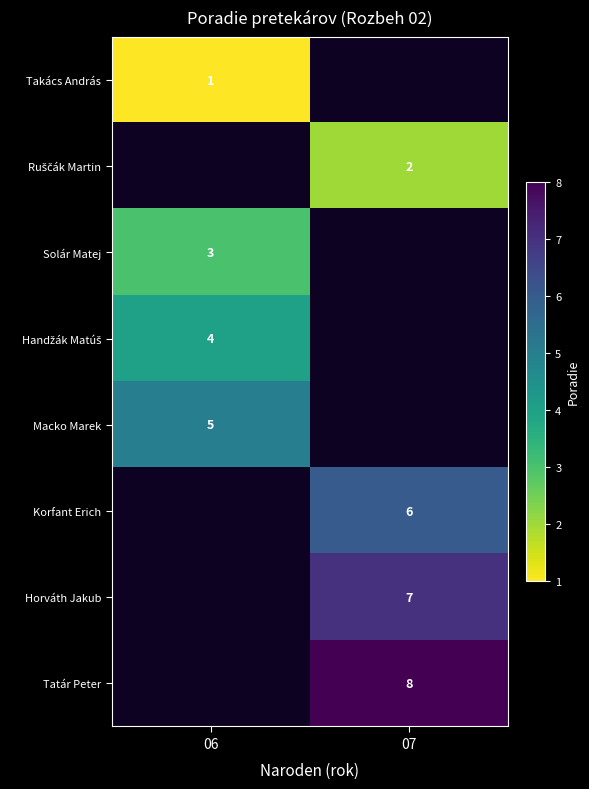

Is the value of Macko Marek at 06 greater than the value of Solár Matej at 06?

Yes